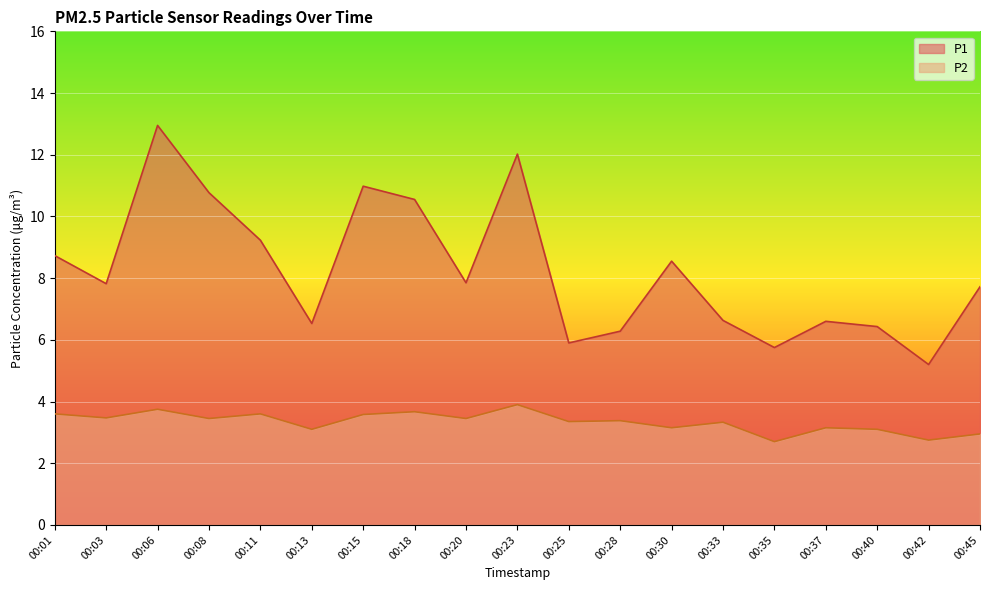

True or false: P1 has a value of 8.7 at 00:25.

False